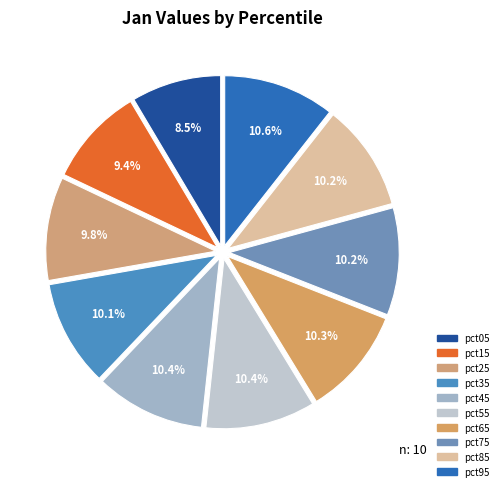

Count the number of slices in the pie.

10